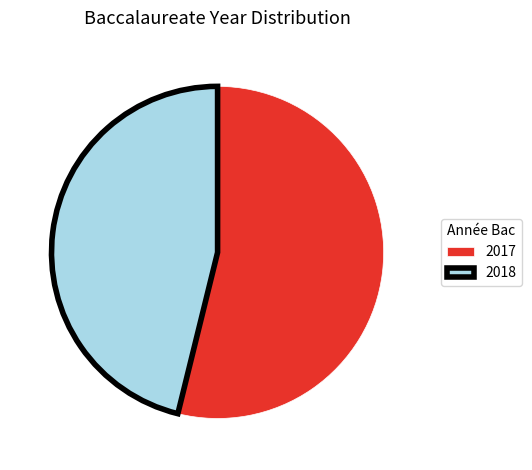

Is it true that 2018 is 54% of the pie?

False